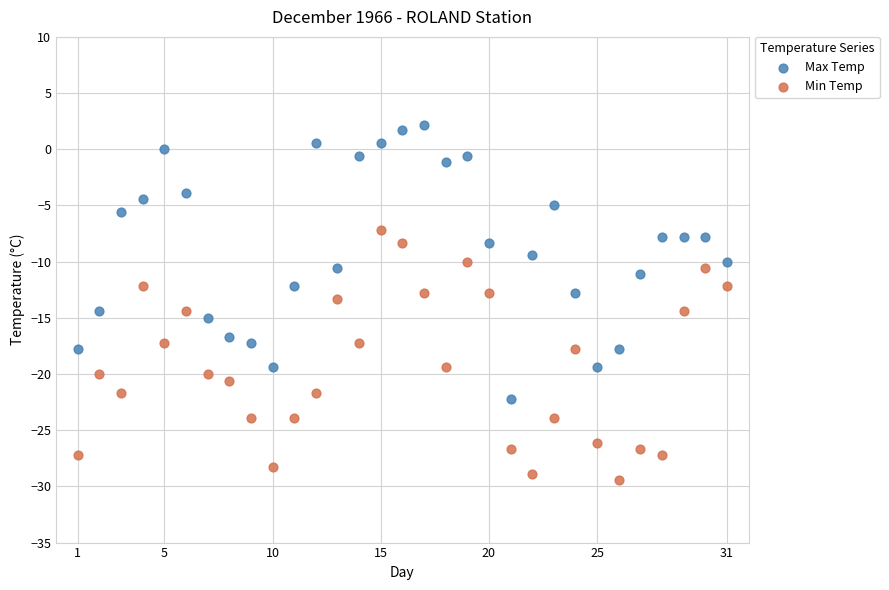

Across all data points, what is the range of Y values (max minus min)?

31.6